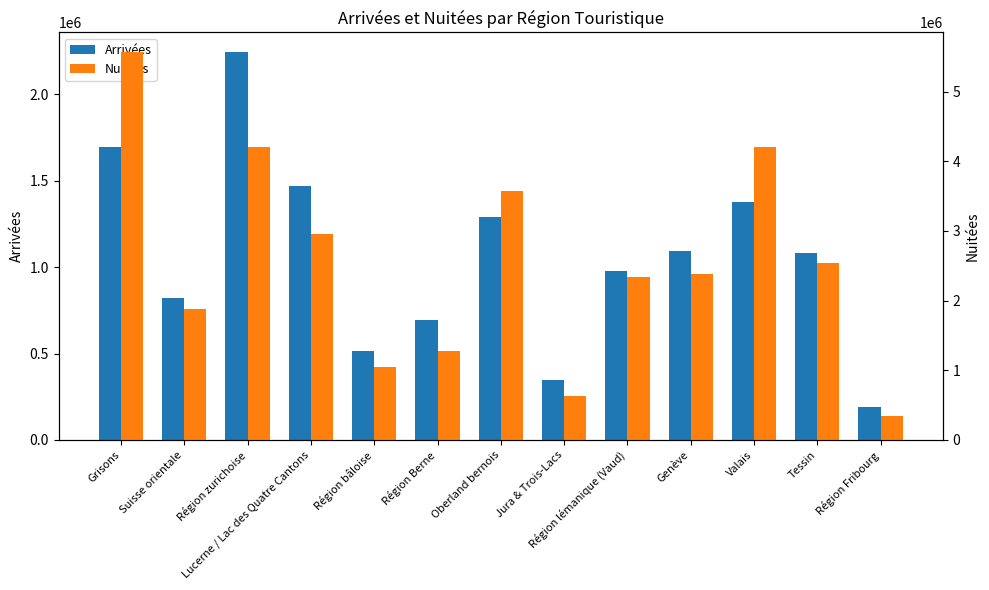

What is the minimum value for Arrivées?

193381